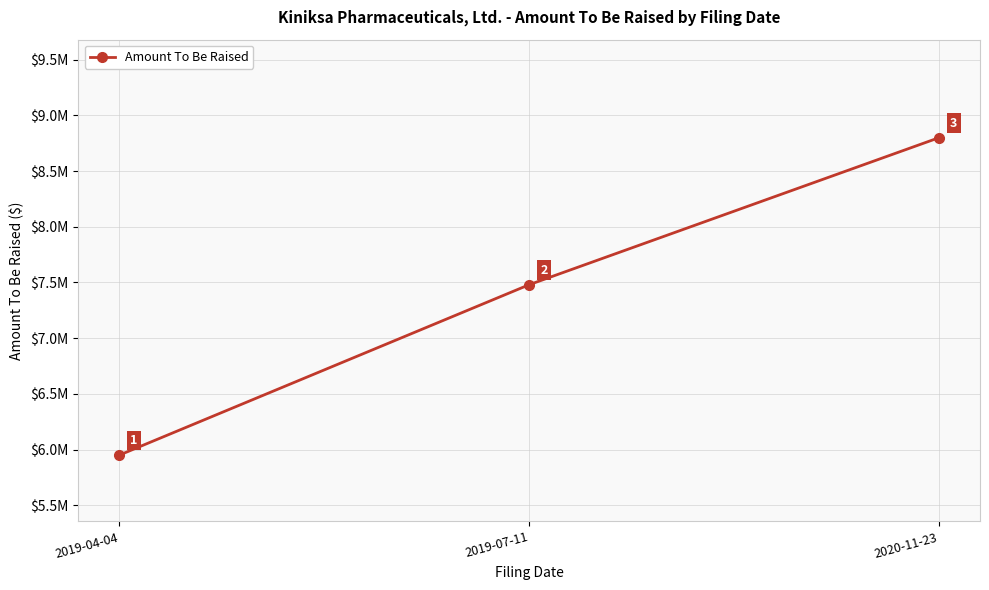

Is this an area chart (filled region under the line)?

No